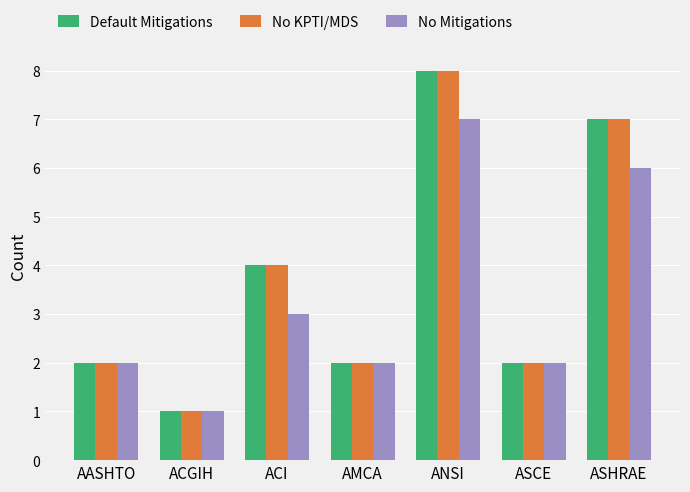

What is the sum of all Default Mitigations values?

26